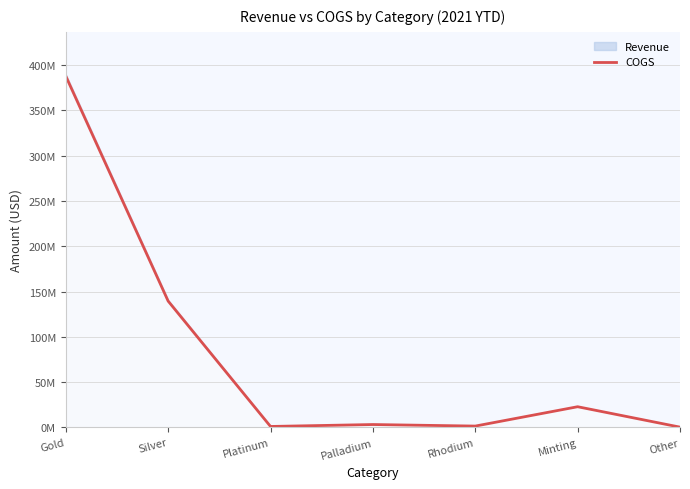

Where is the data nearest to the value 194144148?

Silver